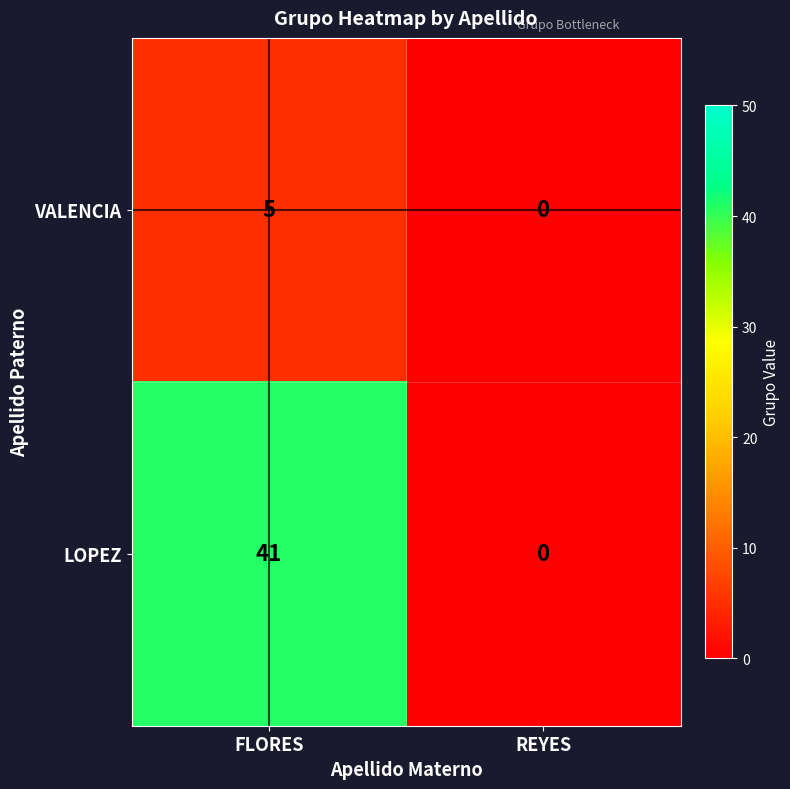

Is it true that LOPEZ equals 0 at REYES?

True